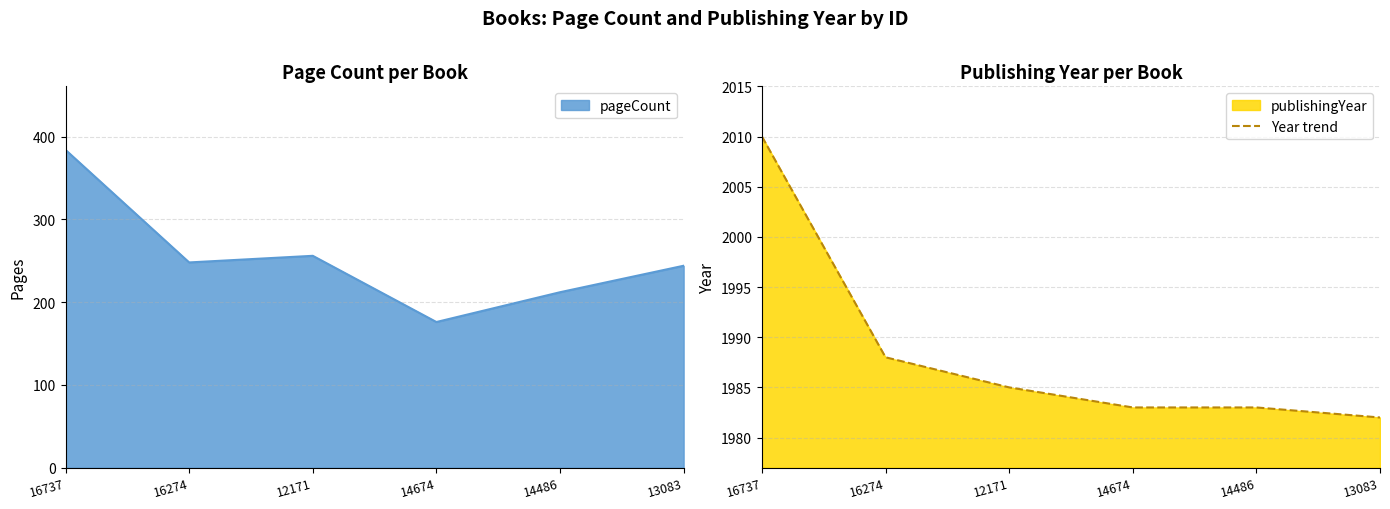

What is the approximate value at 14486?

1983